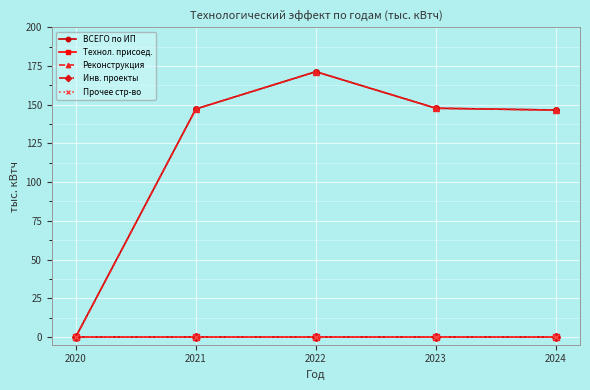

Is this an area chart (filled region under the line)?

No